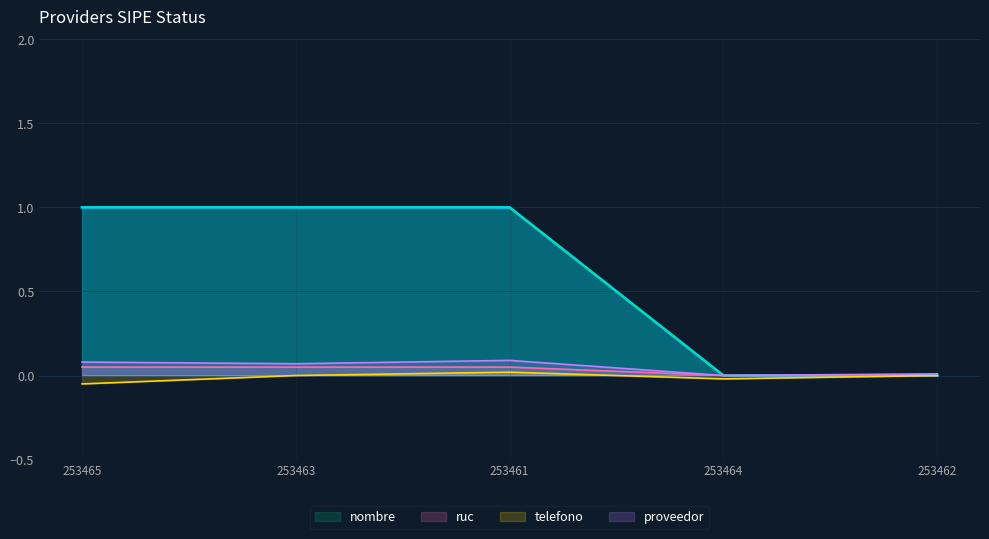

How many data points in telefono are above 0?

1